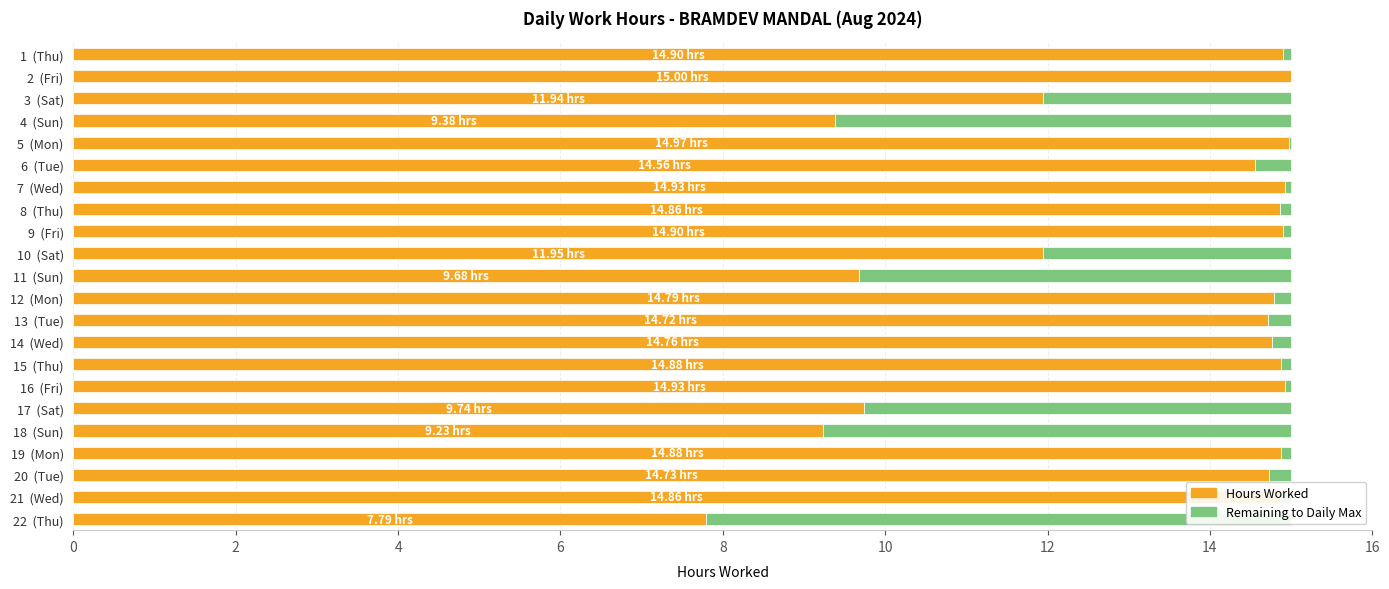

What is the total value across all series at 8 (Thu)?

15.0